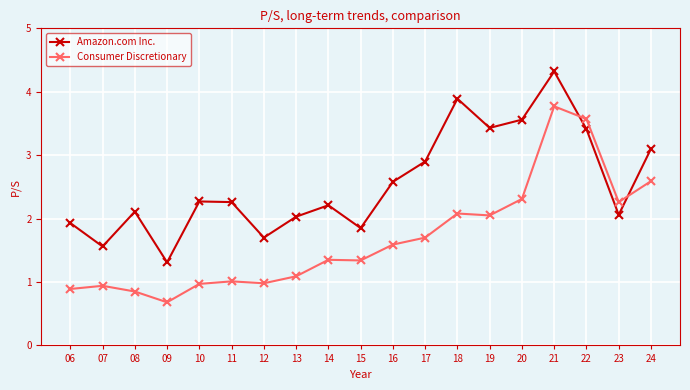

True or false: Amazon.com Inc. has a value of 1.9 at 06.

True